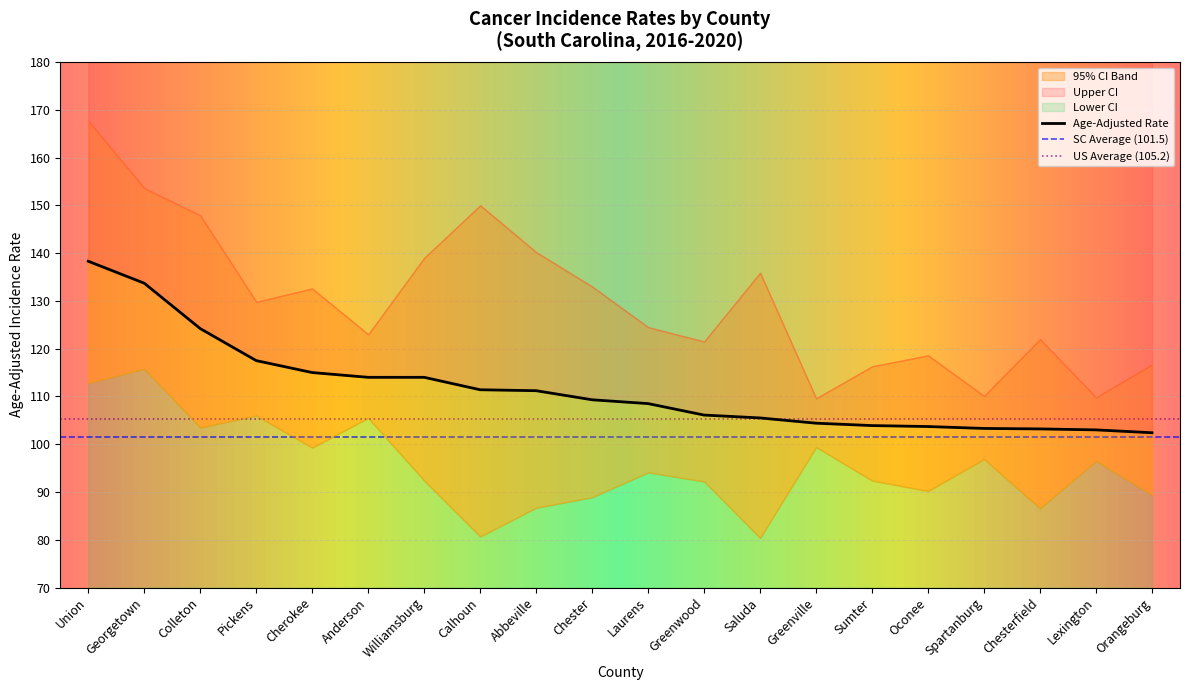

The Lower 95% CI series shows 86.7 at Abbeville. True or false?

True